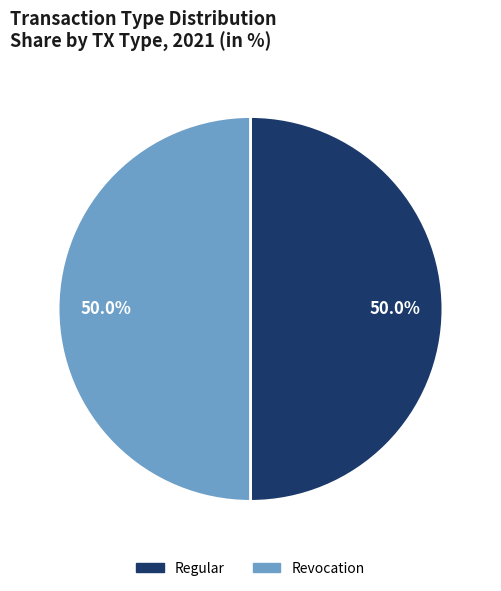

How many segments does this pie chart have?

2